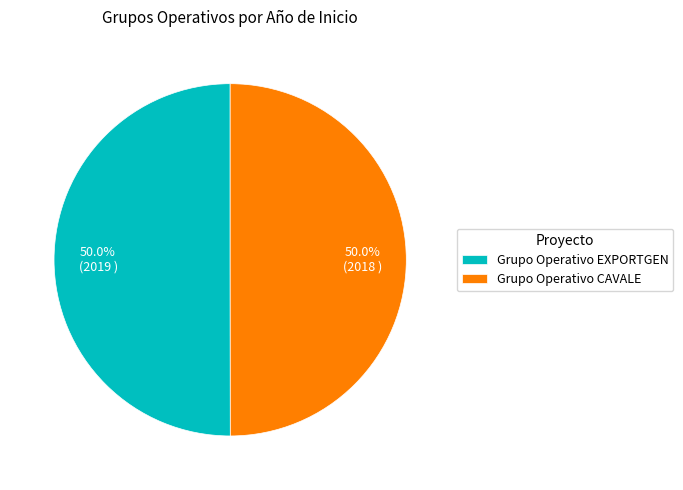

Approximately how many times larger is the value at Grupo Operativo EXPORTGEN compared to Grupo Operativo CAVALE?

1.0